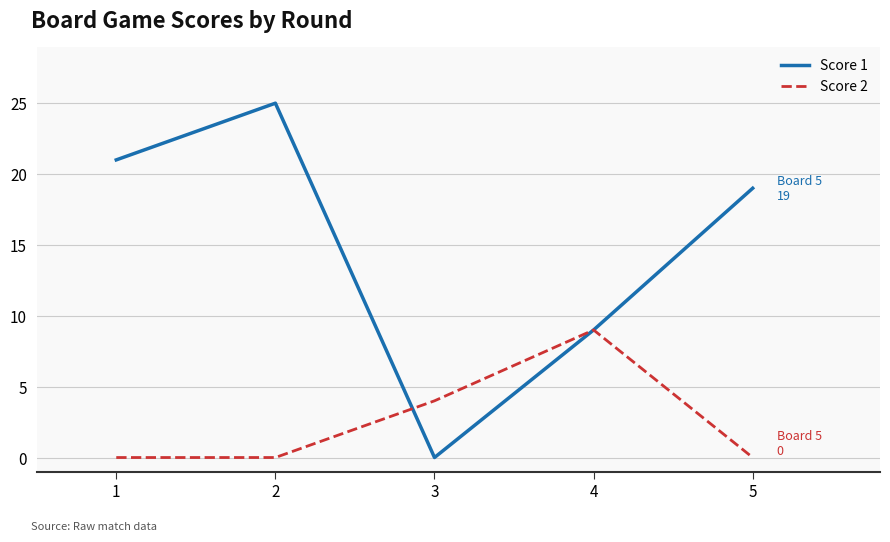

How many lines are shown in the chart?

2